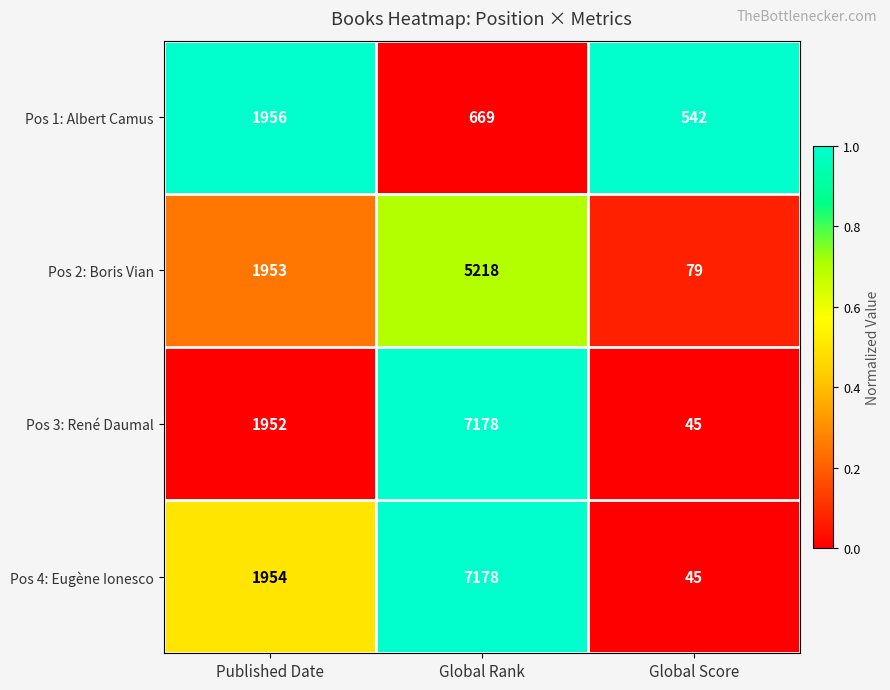

Count the number of data series in this chart.

4